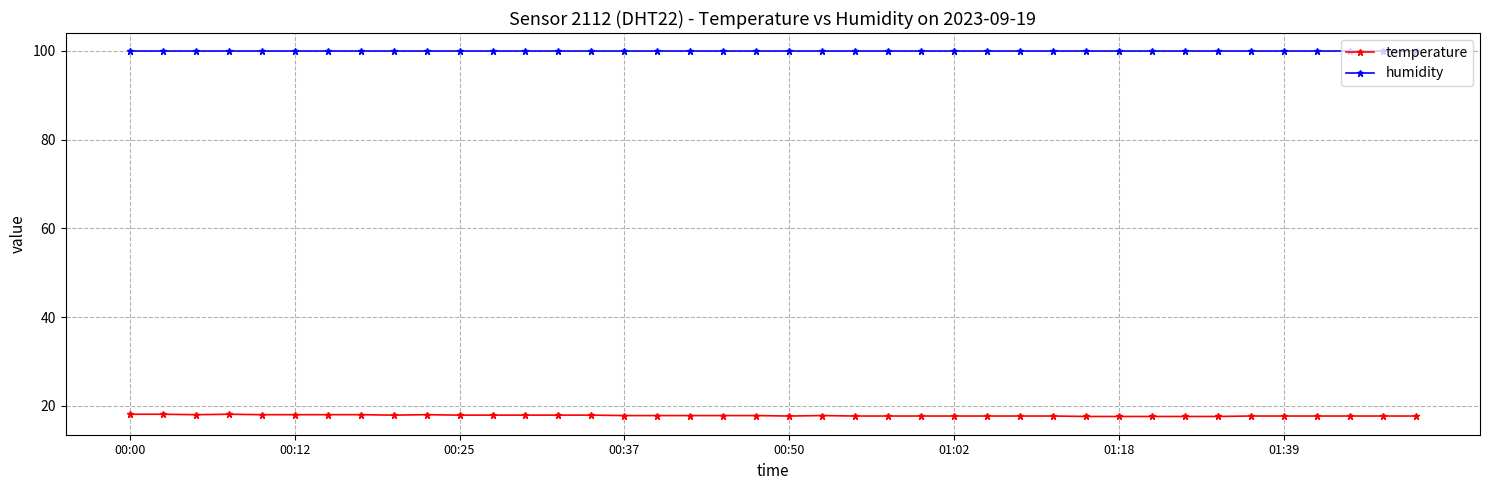

List the series in order of their overall mean, highest first.

humidity, temperature